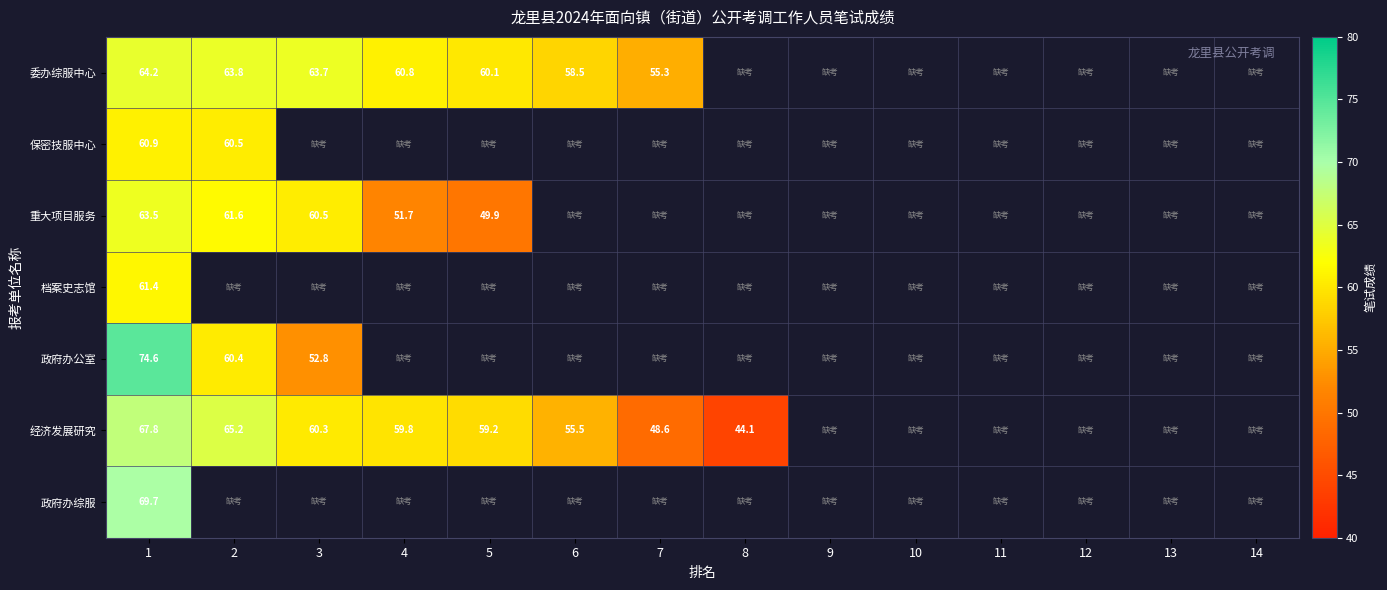

Count the number of categories in the chart.

14